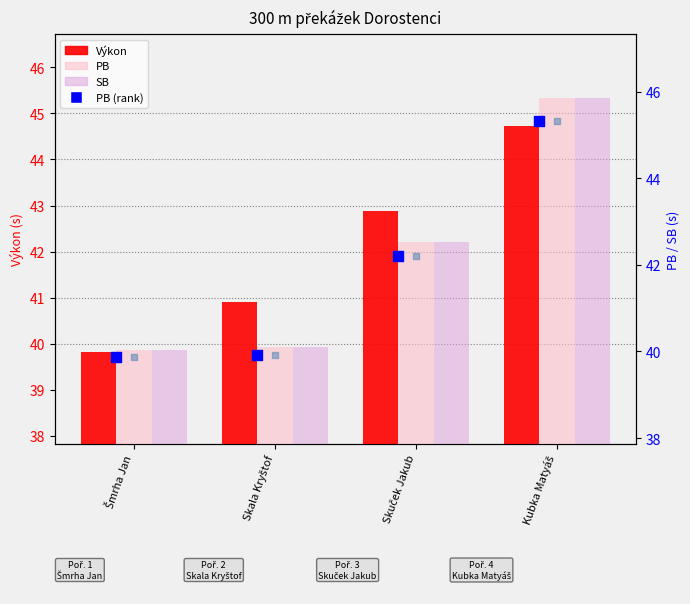

Which series reaches the minimum Y coordinate?

Výkon